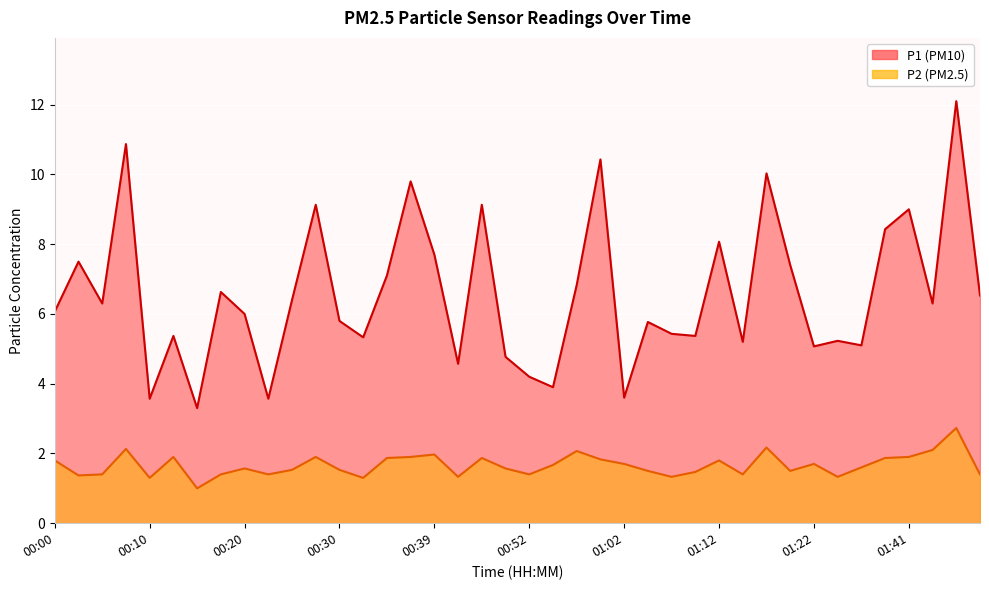

What is the label of the 6th point from the left?

00:12